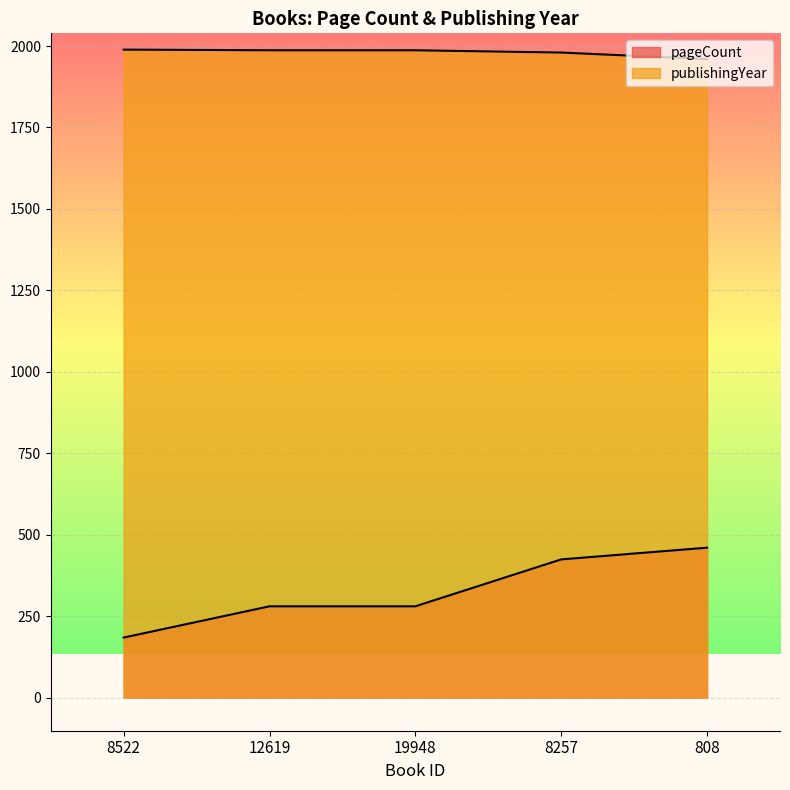

What are all the series names shown in the legend?

pageCount, publishingYear